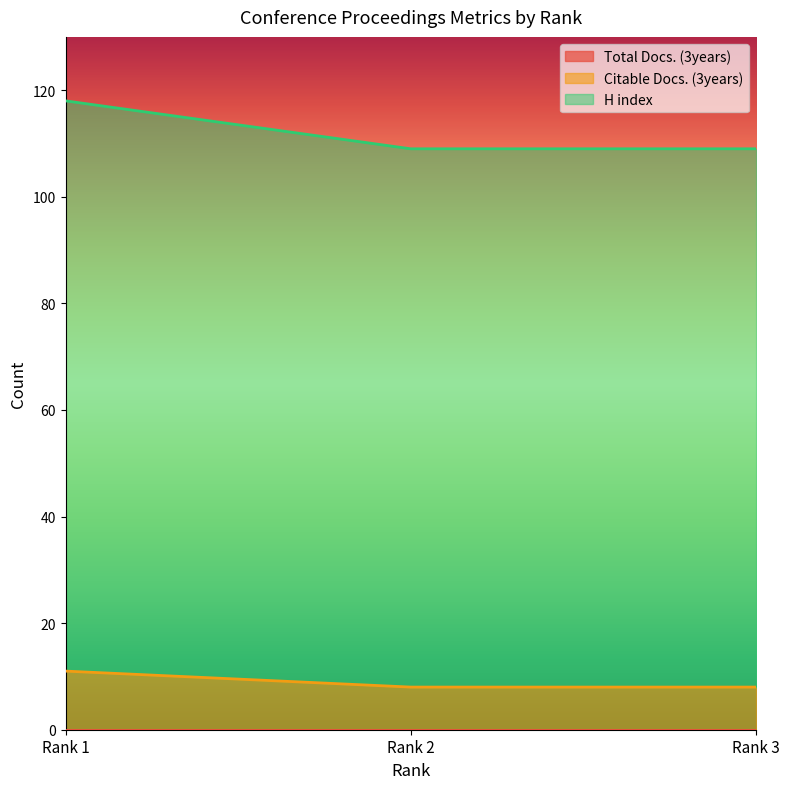

What is the value of the H index point at the 3rd from the left?

109